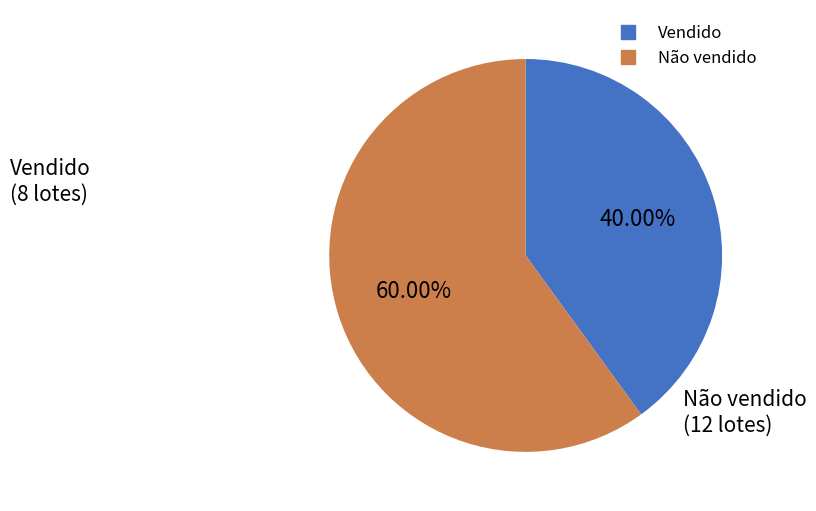

Which slice is the smallest?

Vendido